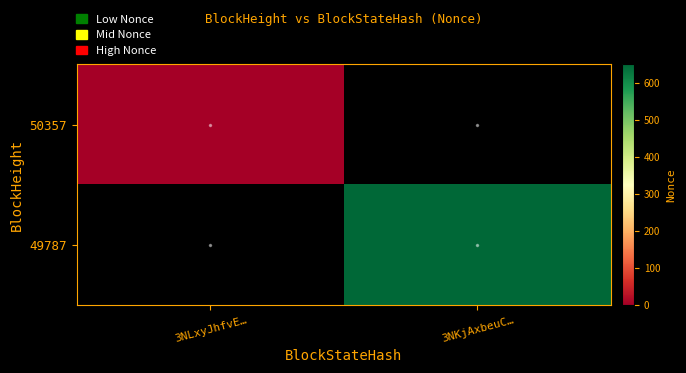

Is it true that 50357 equals 0.0 at 3NLxyJhfvE…?

True